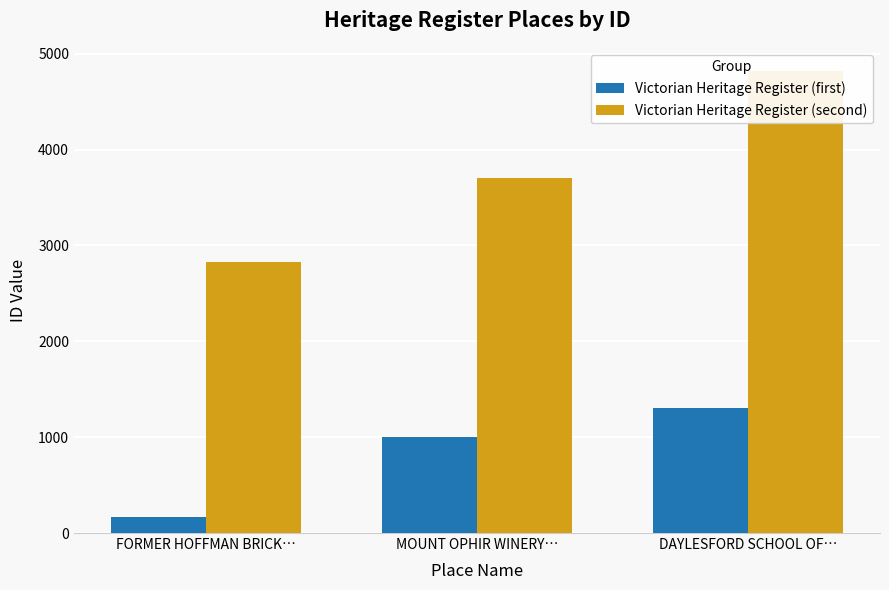

What is the difference between the Victorian Heritage Register (second) values at DAYLESFORD SCHOOL OF… and FORMER HOFFMAN BRICK…?

1995